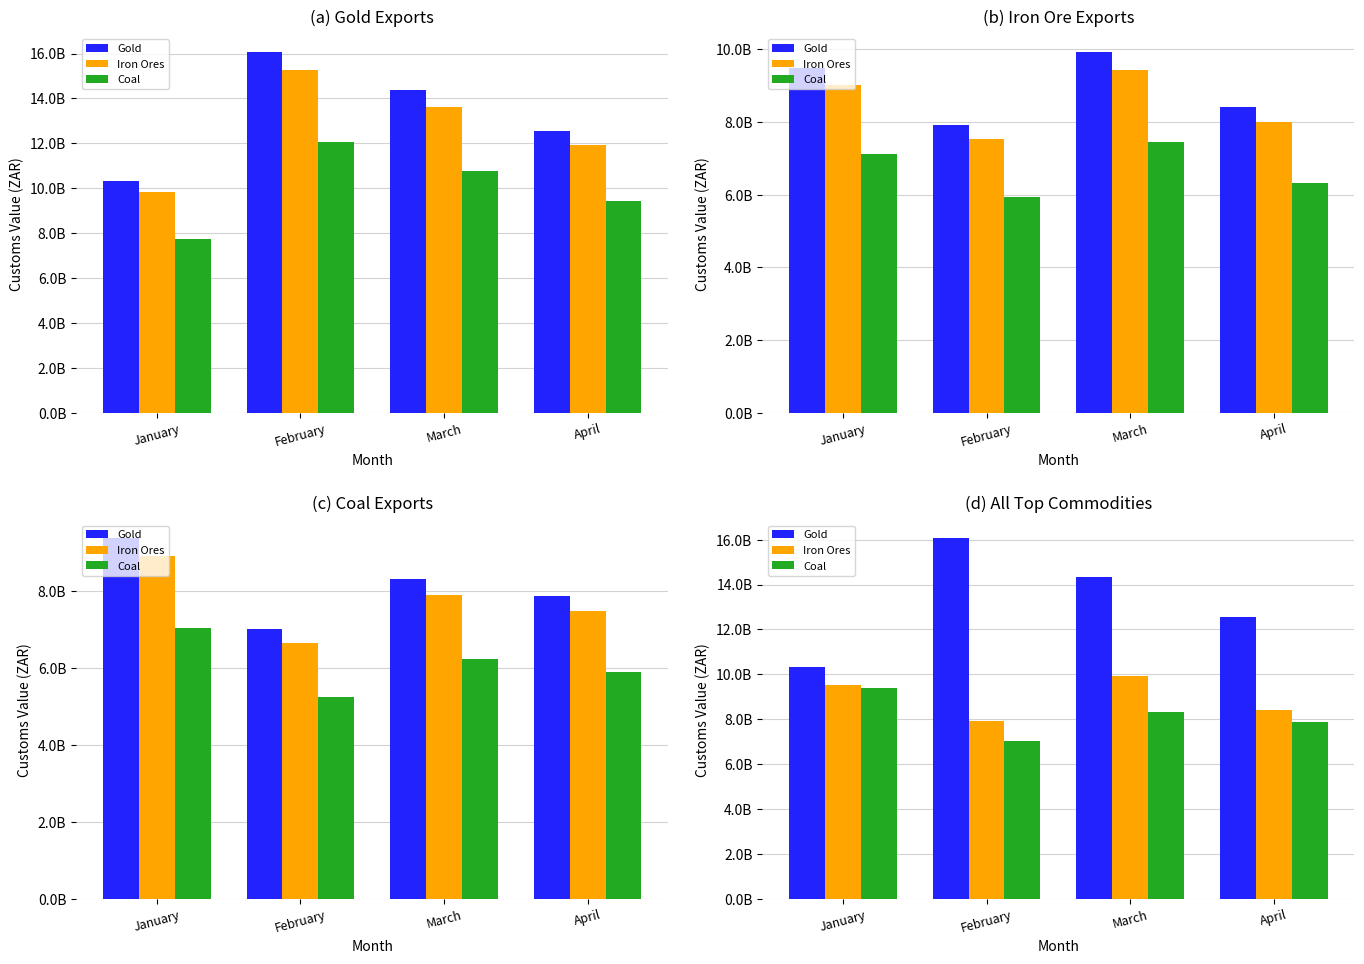

How many bars are there in each group?

3